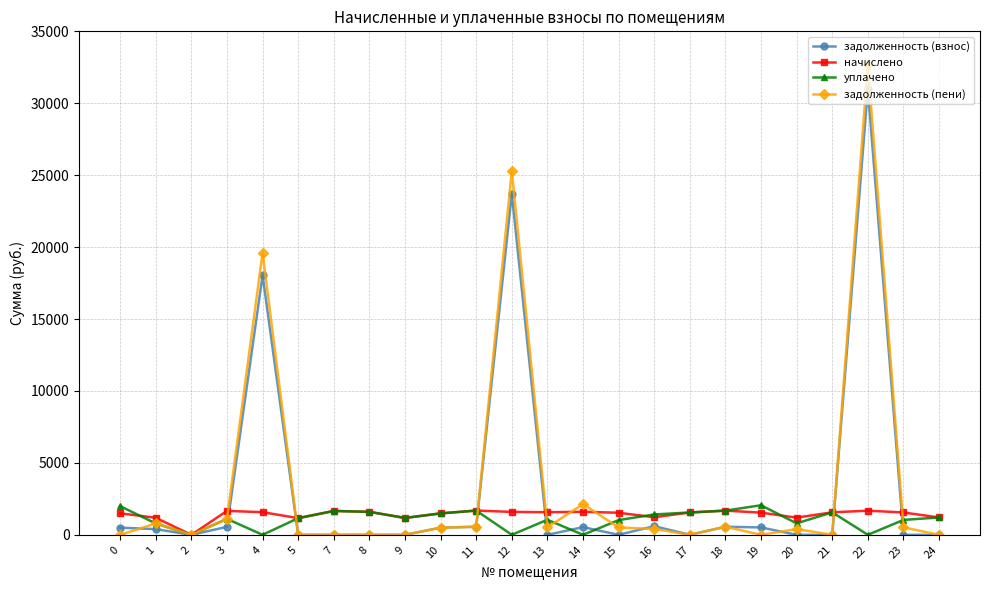

At which category does задолженность (пени) reach its first local valley?

2